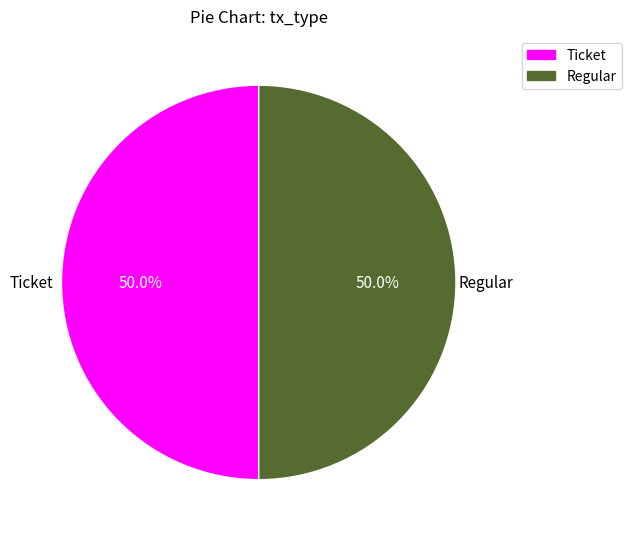

How much of the chart is everything except Regular?

50.0%